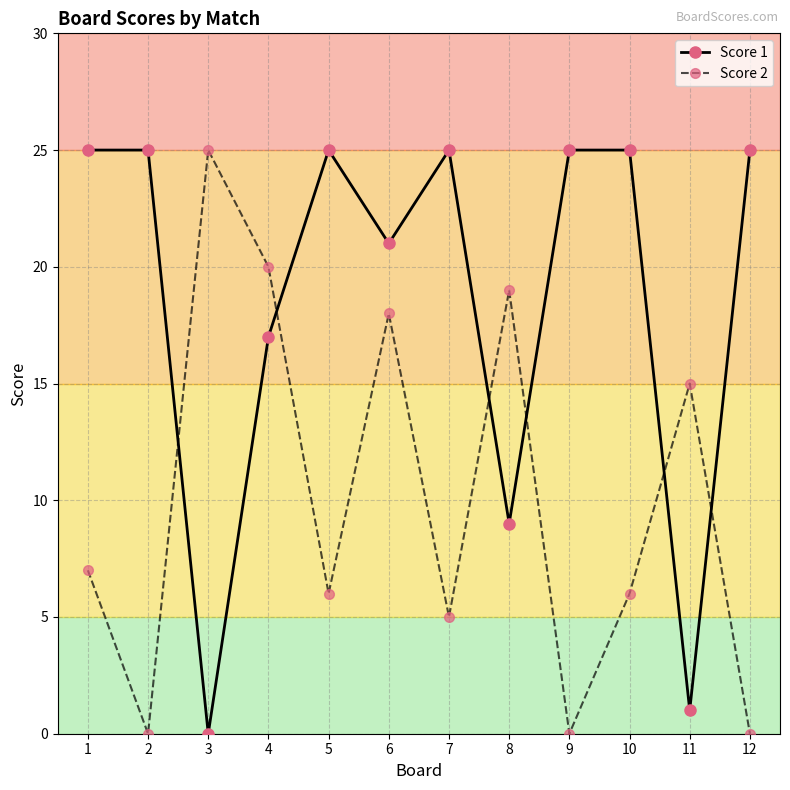

Count the number of categories in the chart.

12